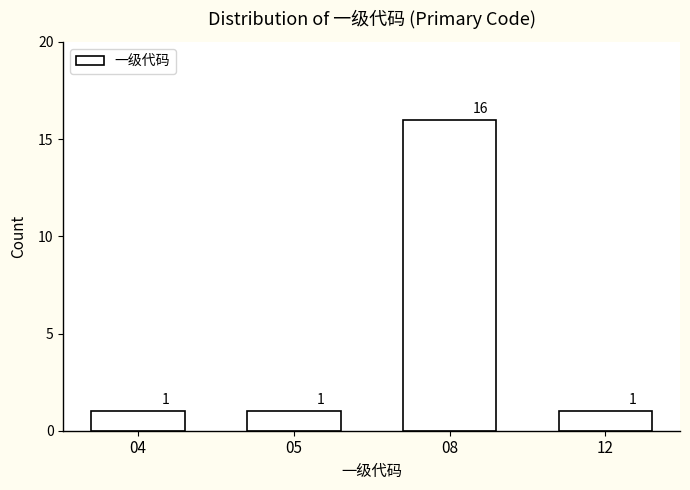

Reading left to right, transcribe all the data shown in this chart.

1	1	16	1